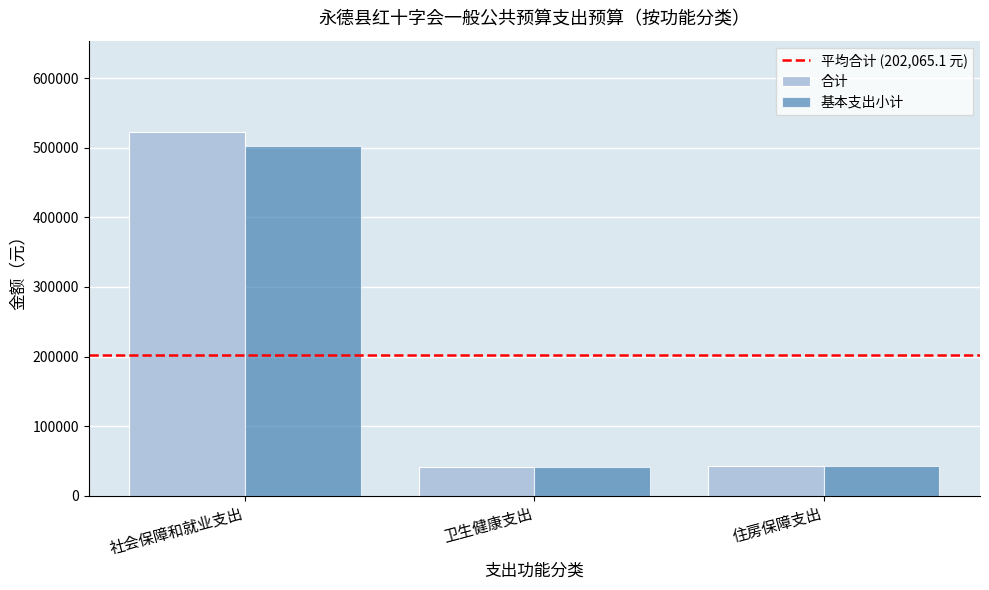

What is the sum of the 基本支出小计 values at 社会保障和就业支出 and 卫生健康支出?

543869.4